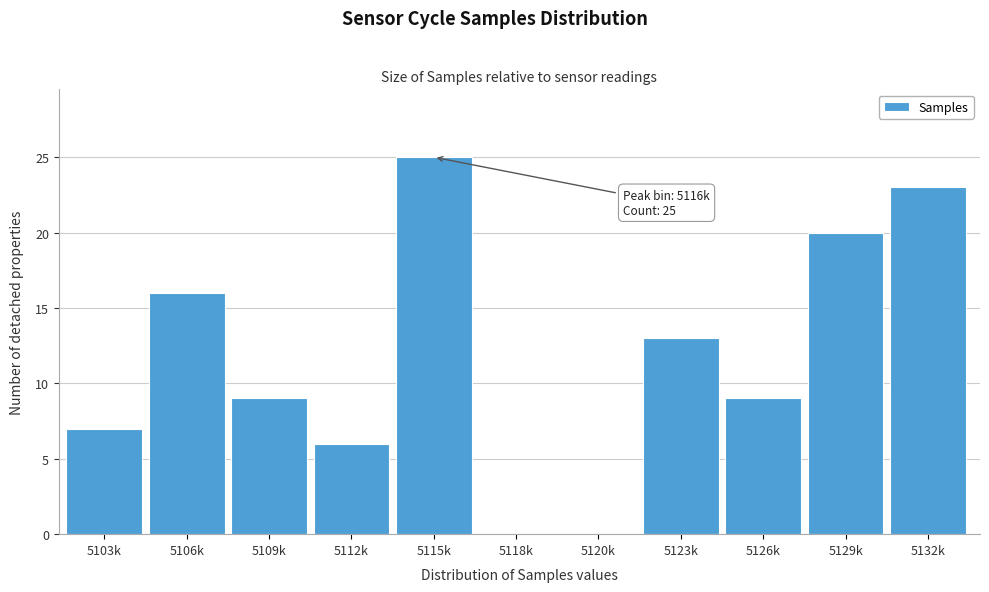

Reading right to left, transcribe all the data shown in this chart.

5132k=23	5129k=20	5126k=9	5123k=13	5120k=0	5118k=0	5115k=25	5112k=6	5109k=9	5106k=16	5103k=7